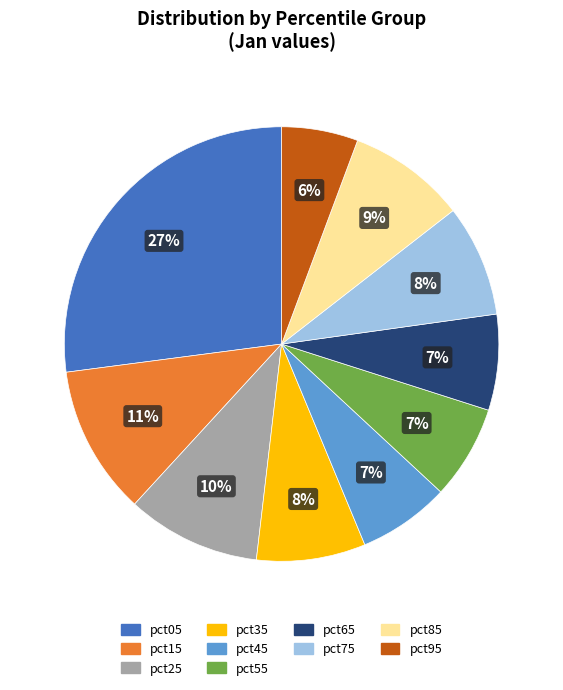

To the nearest percent, what is the combined percentage of pct35 and pct55?

15%